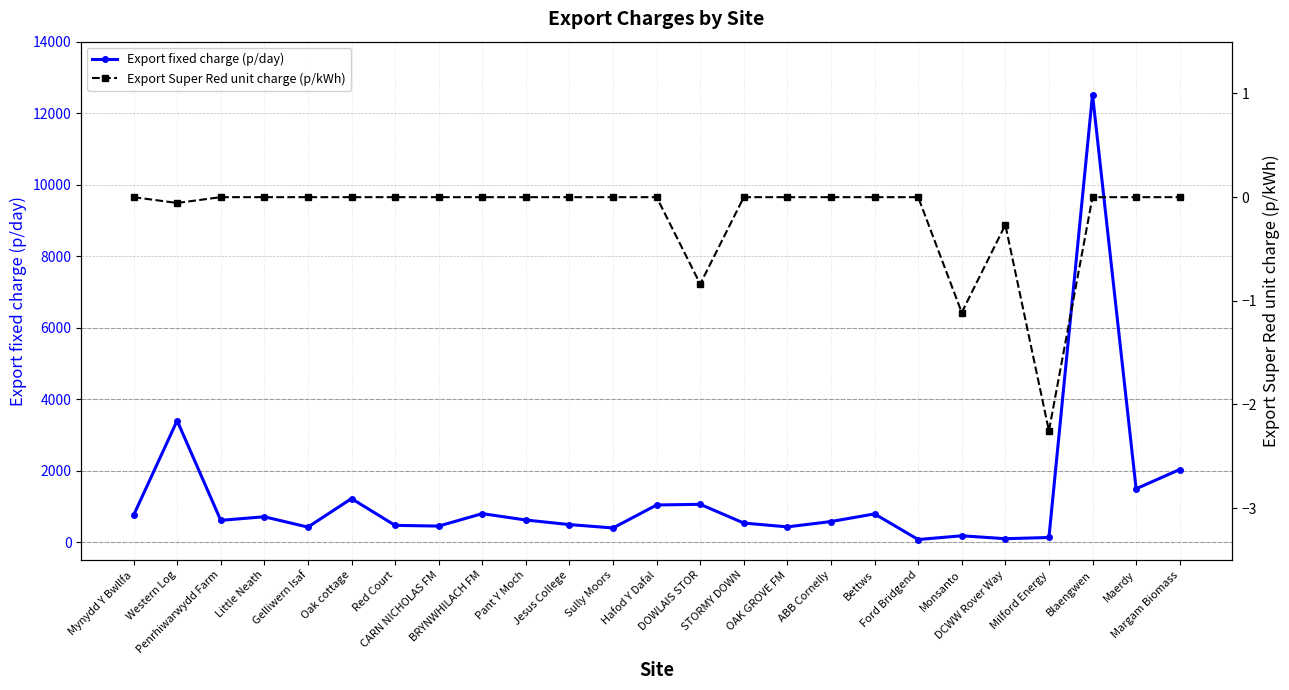

Reading left to right, what are all the values shown in this chart?

Export fixed charge (p/day): Mynydd Y Bwllfa=750.2	Western Log=3398.0	Penrhiwarwydd Farm=609.6	Little Neath=709.0	Gelliwern Isaf=419.9	Oak cottage=1217.8	Red Court=468.0	CARN NICHOLAS FM=448.6	BRYNWHILACH FM=796.6	Pant Y Moch=618.2	Jesus College=490.6	Sully Moors=395.9	Hafod Y Dafal=1038.8	DOWLAIS STOR=1057.3	STORMY DOWN=532.8	OAK GROVE FM=426.3	ABB Cornelly=575.7	Bettws=789.3	Ford Bridgend=72.5	Monsanto=177.1	DCWW Rover Way=95.6	Milford Energy=129.1	Blaengwen=12518.7	Maerdy=1492.1	Margam Biomass=2031.1
Export Super Red unit charge (p/kWh): Mynydd Y Bwllfa=0.0	Western Log=-0.1	Penrhiwarwydd Farm=0.0	Little Neath=0.0	Gelliwern Isaf=0.0	Oak cottage=0.0	Red Court=0.0	CARN NICHOLAS FM=0.0	BRYNWHILACH FM=0.0	Pant Y Moch=0.0	Jesus College=0.0	Sully Moors=0.0	Hafod Y Dafal=0.0	DOWLAIS STOR=-0.8	STORMY DOWN=0.0	OAK GROVE FM=0.0	ABB Cornelly=0.0	Bettws=0.0	Ford Bridgend=0.0	Monsanto=-1.1	DCWW Rover Way=-0.3	Milford Energy=-2.3	Blaengwen=0.0	Maerdy=0.0	Margam Biomass=0.0